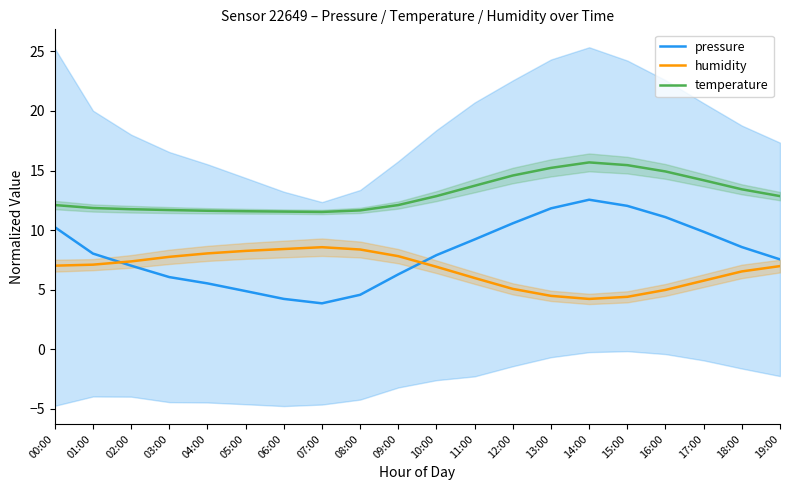

Is this an area chart (filled region under the line)?

No